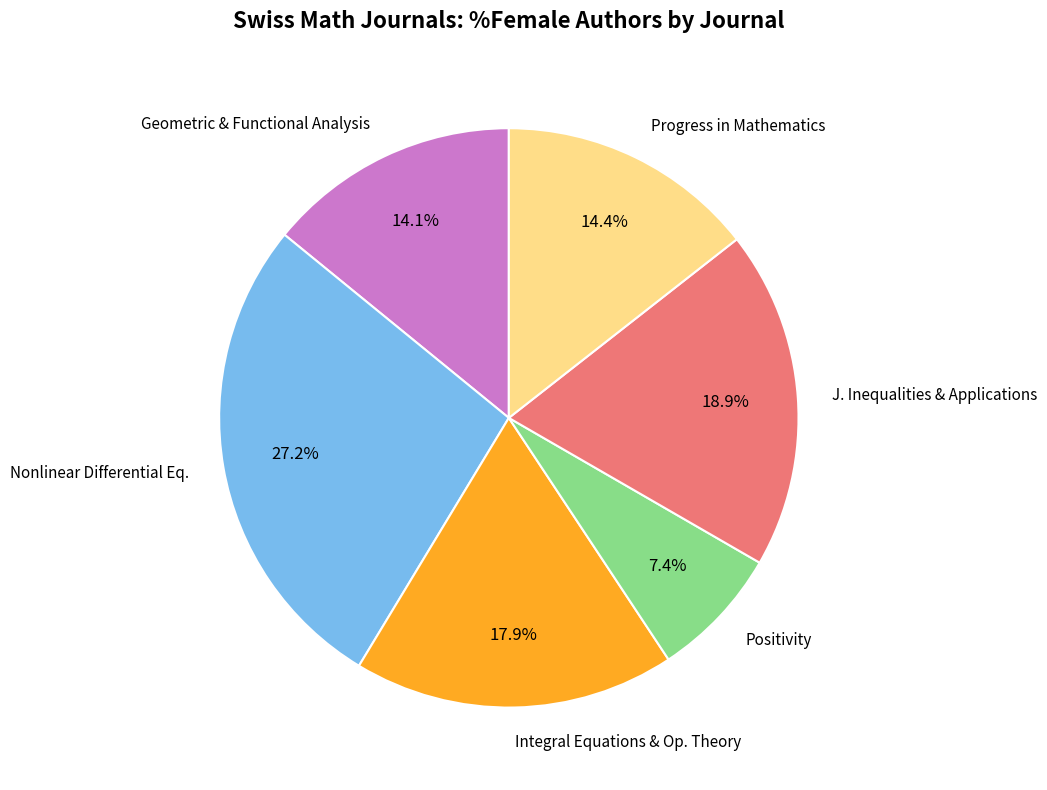

Which has a higher value, Positivity or Progress in Mathematics?

Progress in Mathematics